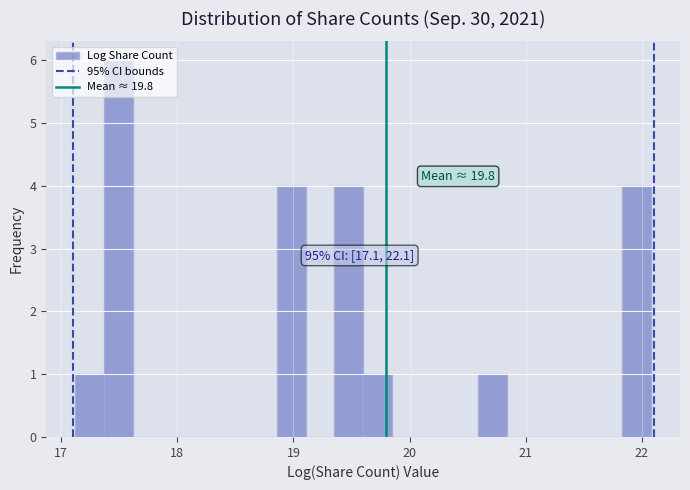

Around what value on the x-axis is the tallest bar? Give the approximate position of its centre, as read against the axis.

17.5